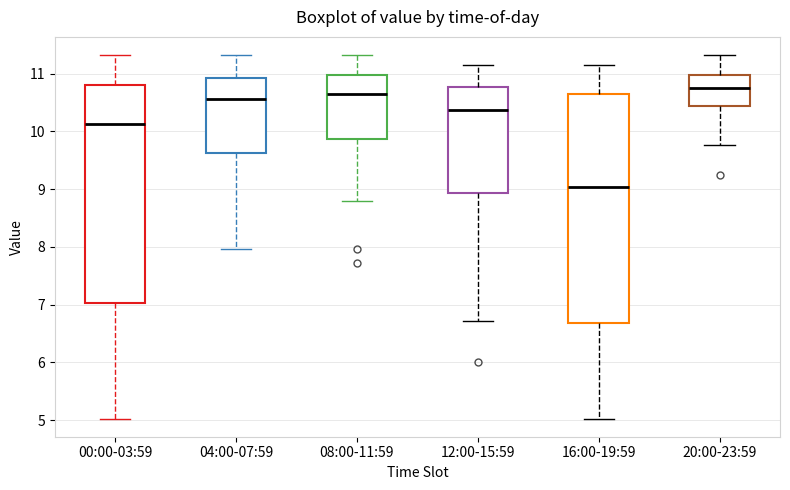

Which box is the tallest, from its lower edge to its upper edge?

16:00-19:59